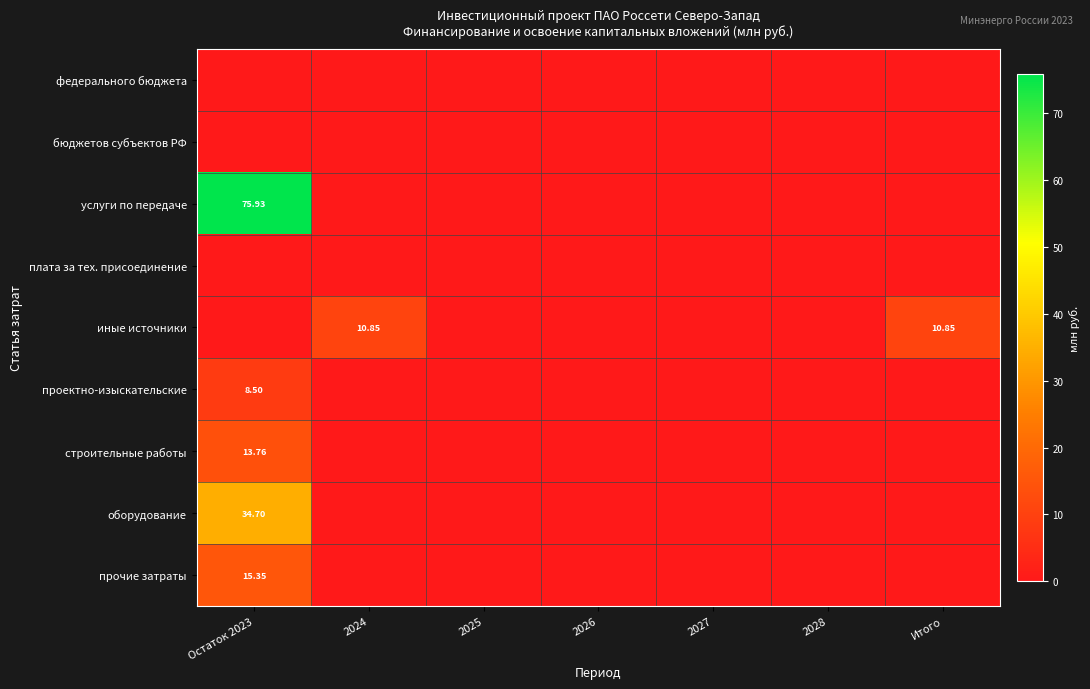

The оборудование series shows -21.8 at 2024. True or false?

False